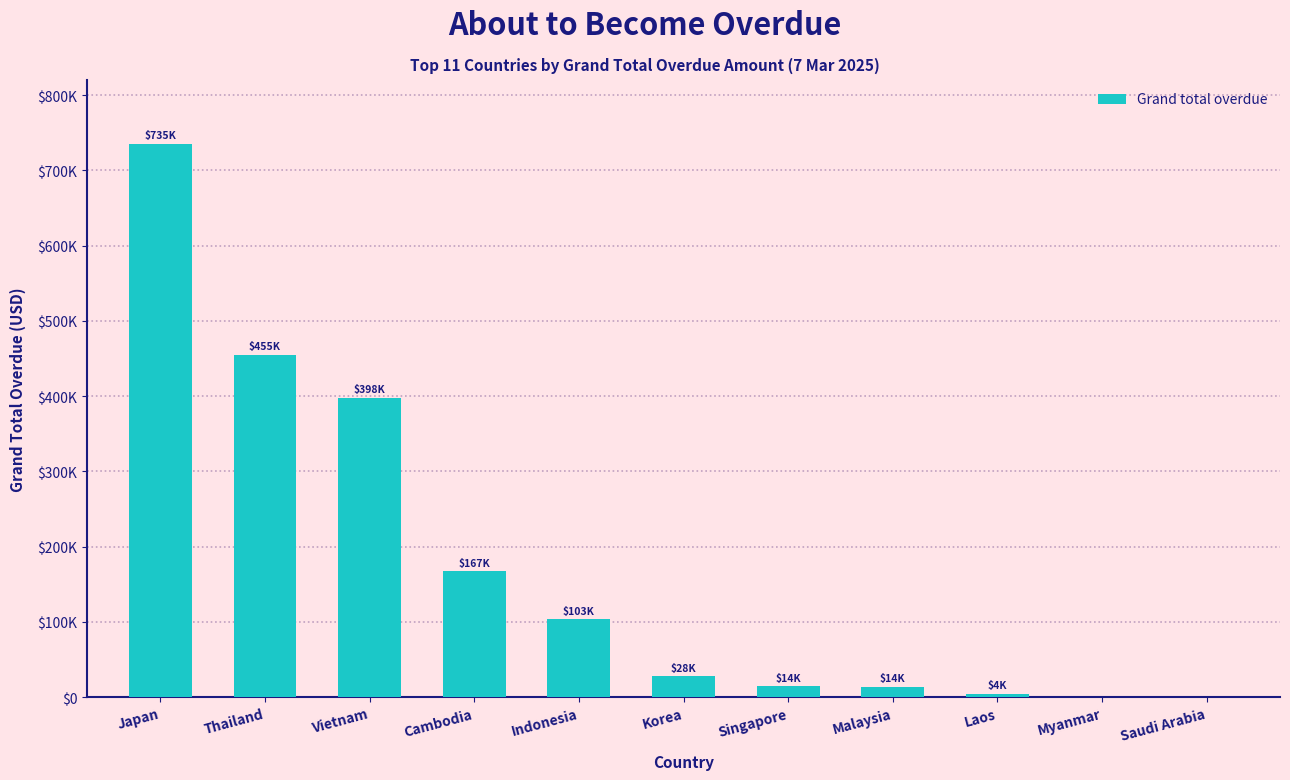

What is the difference between the values at Singapore and Saudi Arabia?

14281.5